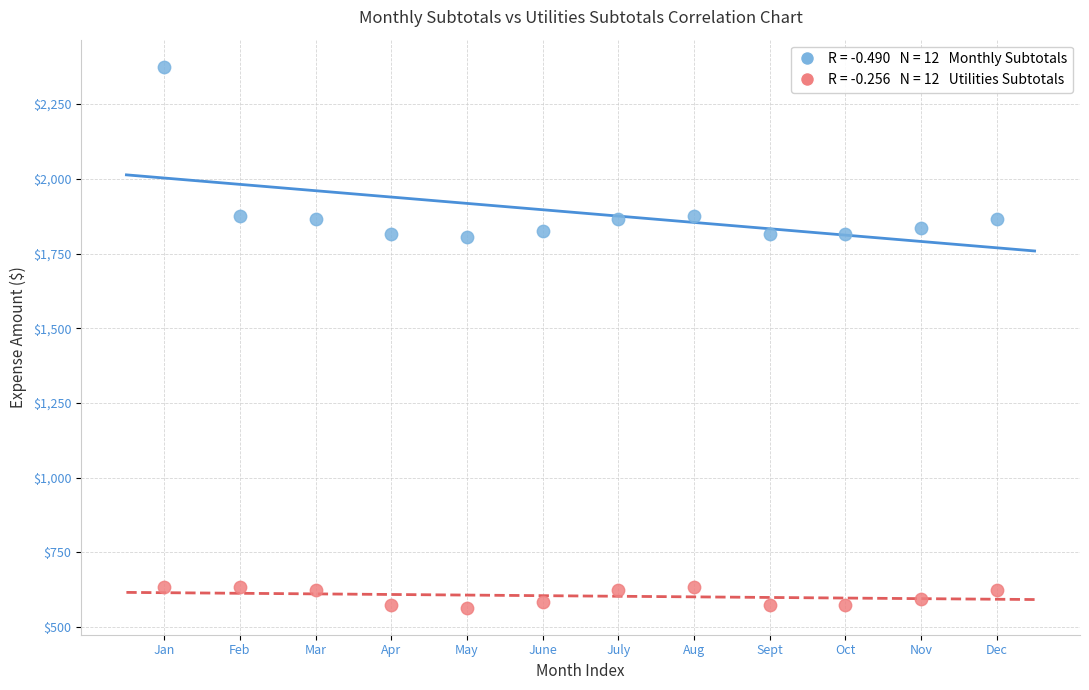

Across all data points, what is the range of X values (max minus min)?

11